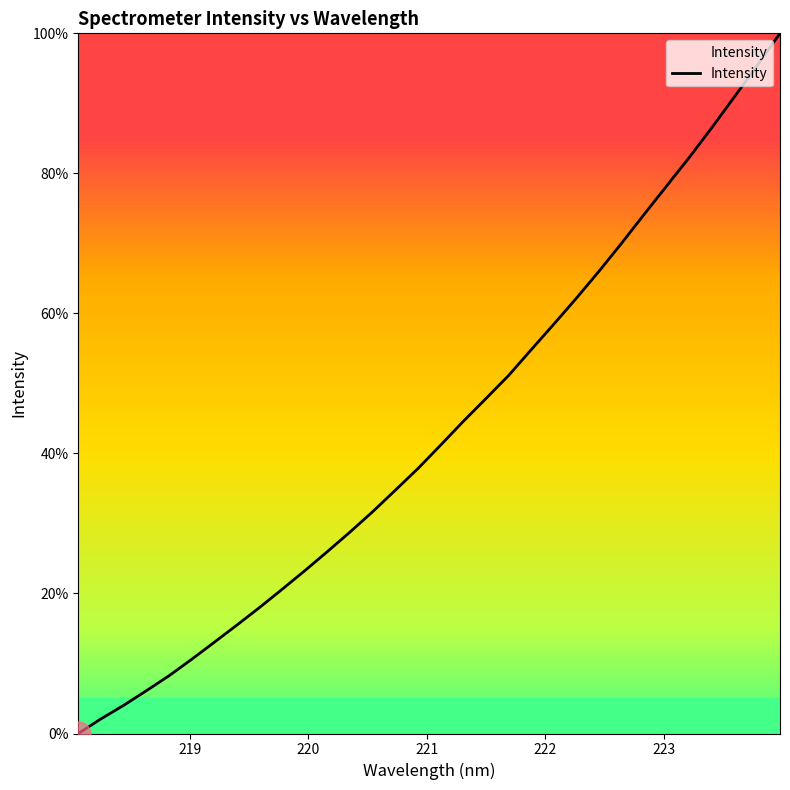

What is the greatest value displayed?

100.0